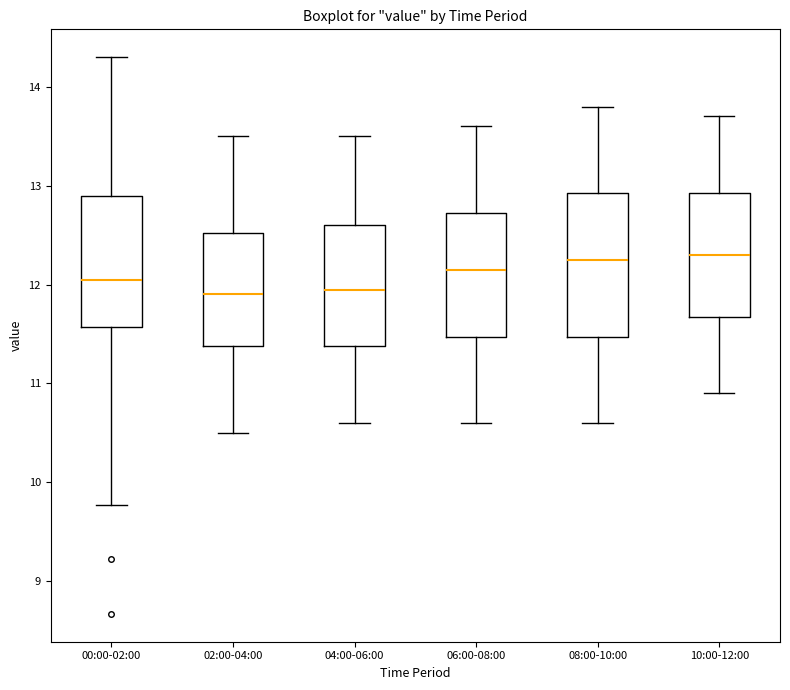

Reading left to right, transcribe this box plot: for each box, give where its median line is, the range the box spans, and where its two whiskers end, as read against the y-axis. The values are not printed on the chart, so give them approximately, as read against the axis.

00:00-02:00: median 12.1, box 11.6 to 12.9, whiskers 9.8 to 14.3
02:00-04:00: median 11.9, box 11.4 to 12.5, whiskers 10.5 to 13.5
04:00-06:00: median 12.0, box 11.4 to 12.6, whiskers 10.6 to 13.5
06:00-08:00: median 12.2, box 11.5 to 12.7, whiskers 10.6 to 13.6
08:00-10:00: median 12.3, box 11.5 to 12.9, whiskers 10.6 to 13.8
10:00-12:00: median 12.3, box 11.7 to 12.9, whiskers 10.9 to 13.7